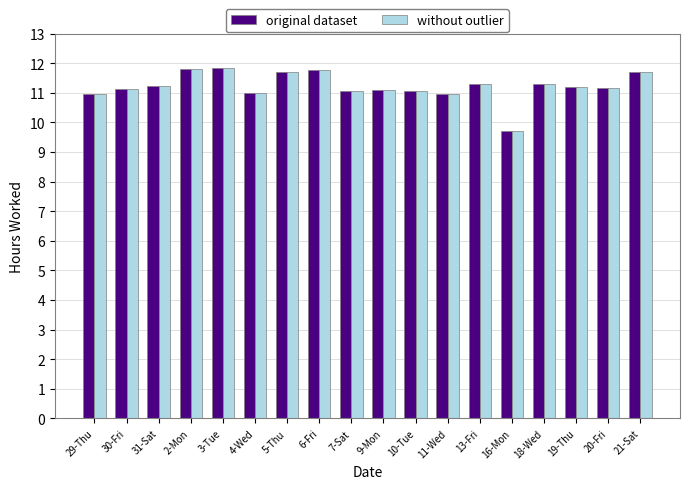

At which label is original dataset closest to 10?

16-Mon